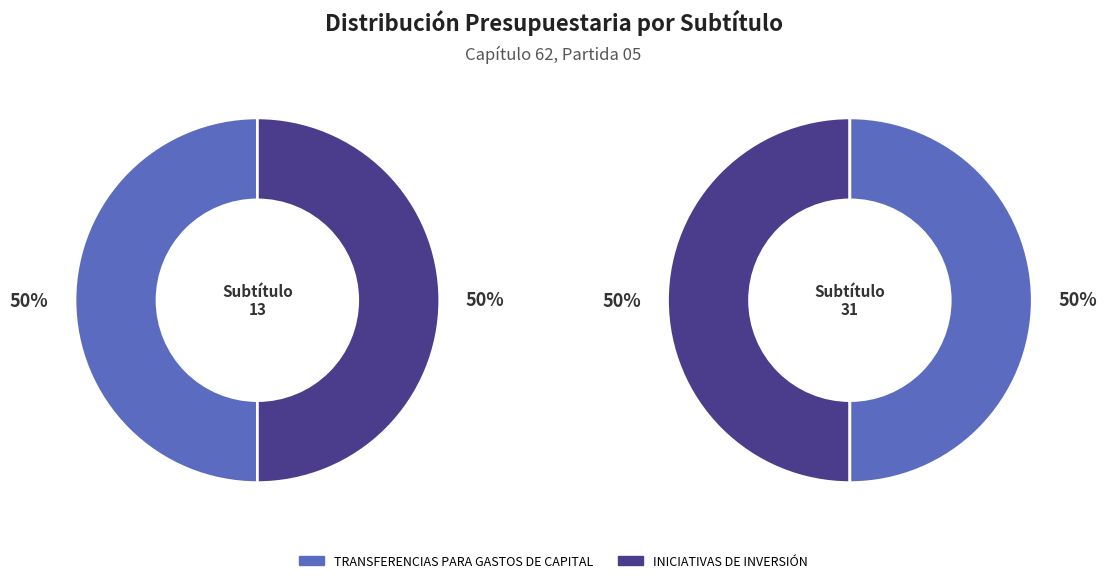

What is the spread (max minus min) of values at 31?

1690116